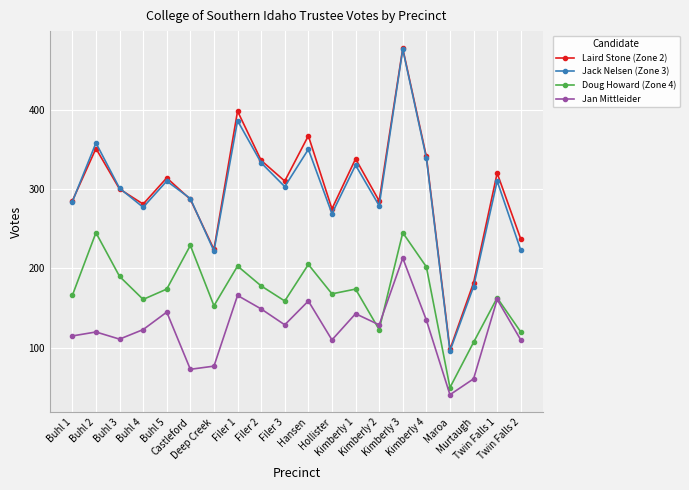

True or false: Jan Mittleider has more than 1 interior local peaks.

True